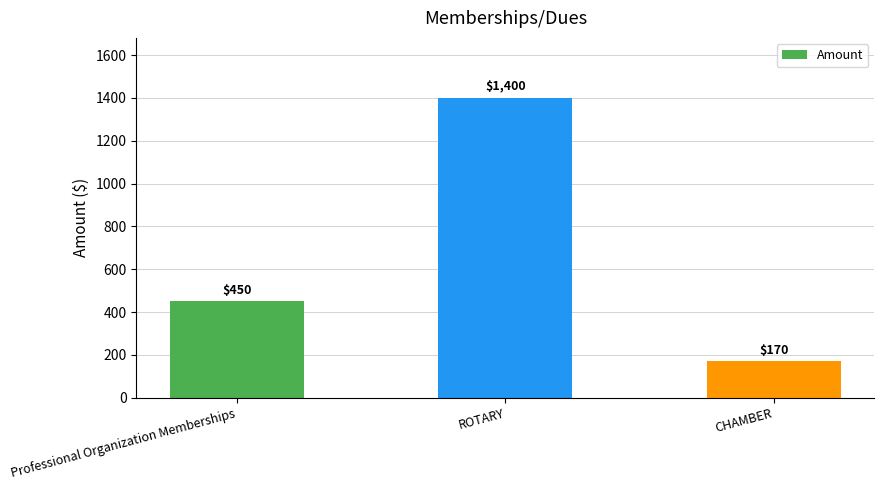

The chart shows a value of 56 at CHAMBER. True or false?

False